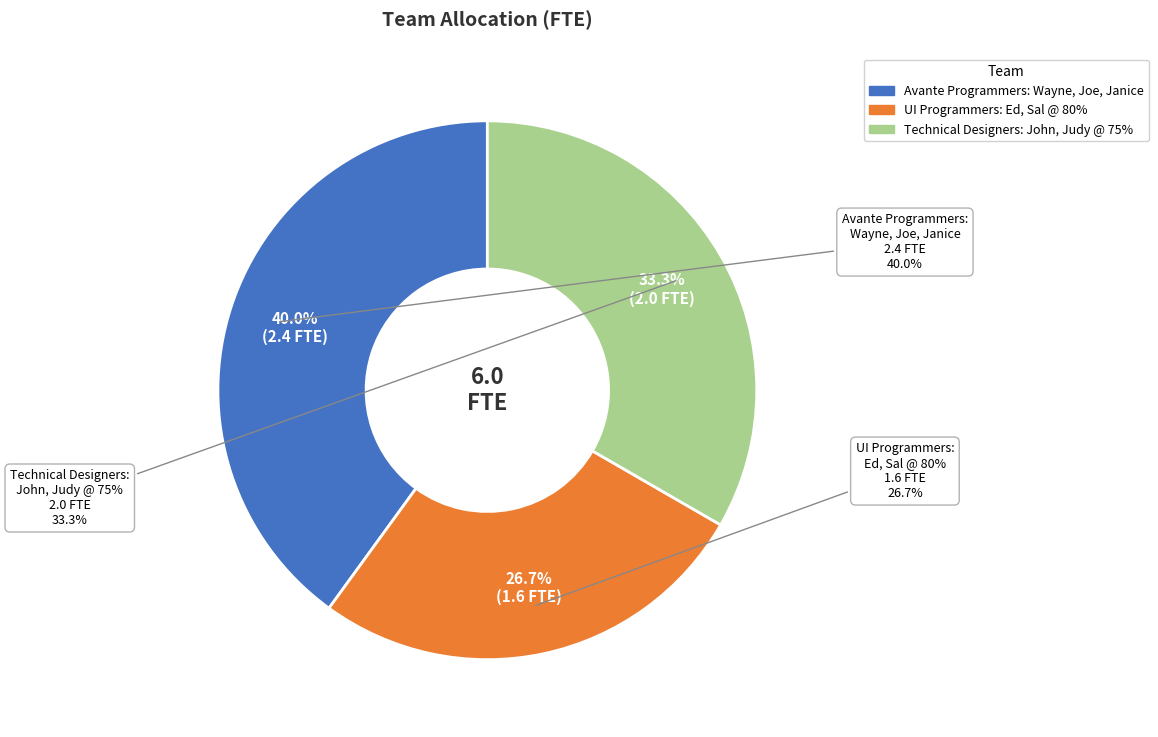

Which category has the smallest portion of the pie?

UI Programmers: Ed, Sal @ 80%